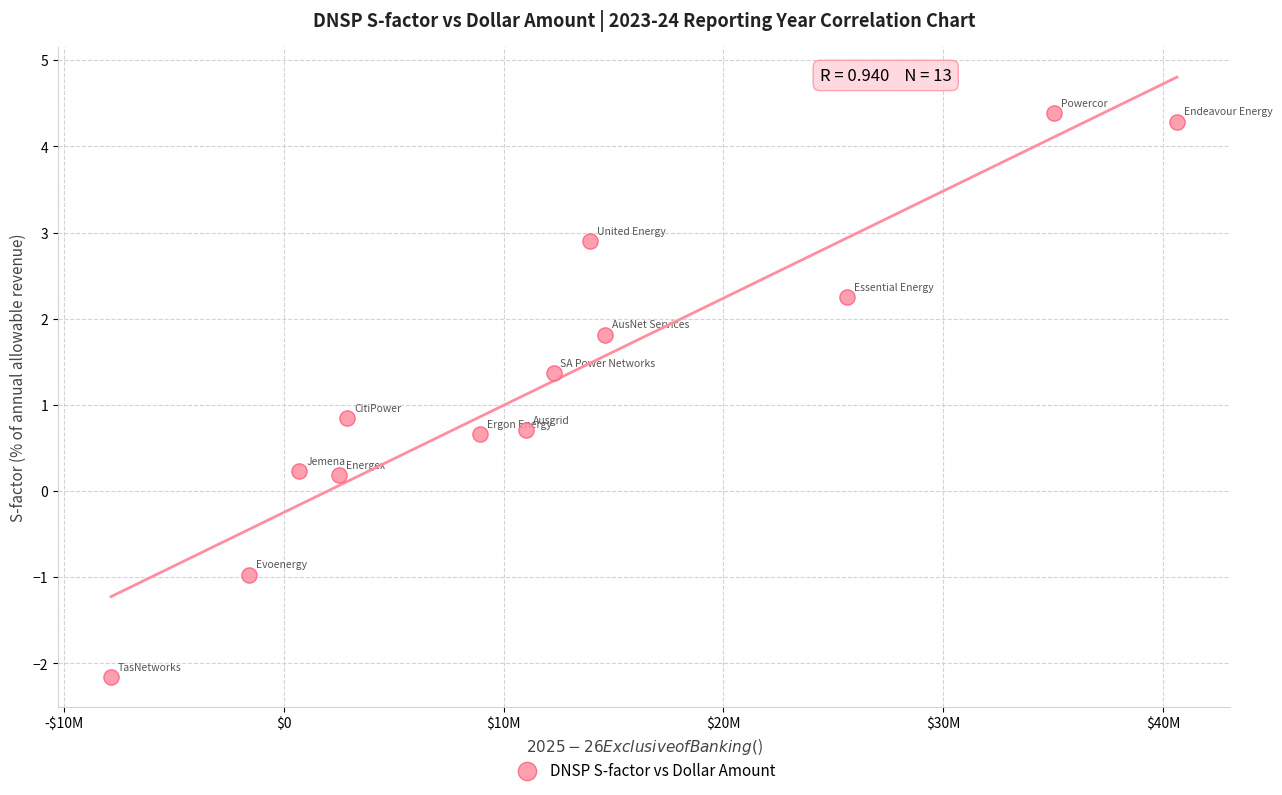

What Y value in the scatter plot is closest to 1?

0.8